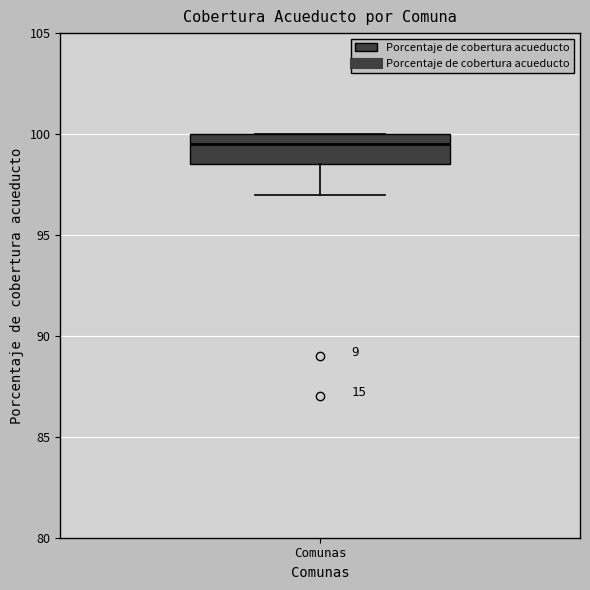

Read this box plot against the y-axis: the position of the median line, the range covered by the box, and the ends of both whiskers. The values are not printed on the chart, so give them approximately, as read against the axis.

median 99.5, box 98.5 to 100.0, whiskers 97.0 to 100.0